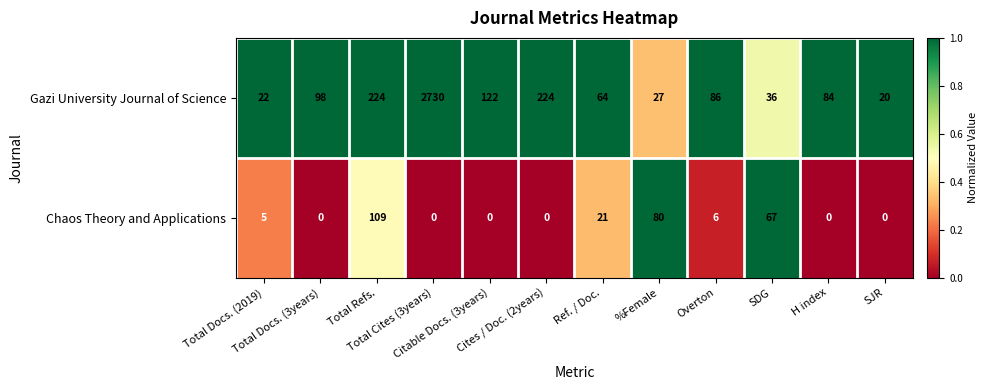

Rank the series by their average value, from highest to lowest.

Gazi University Journal of Science, Chaos Theory and Applications